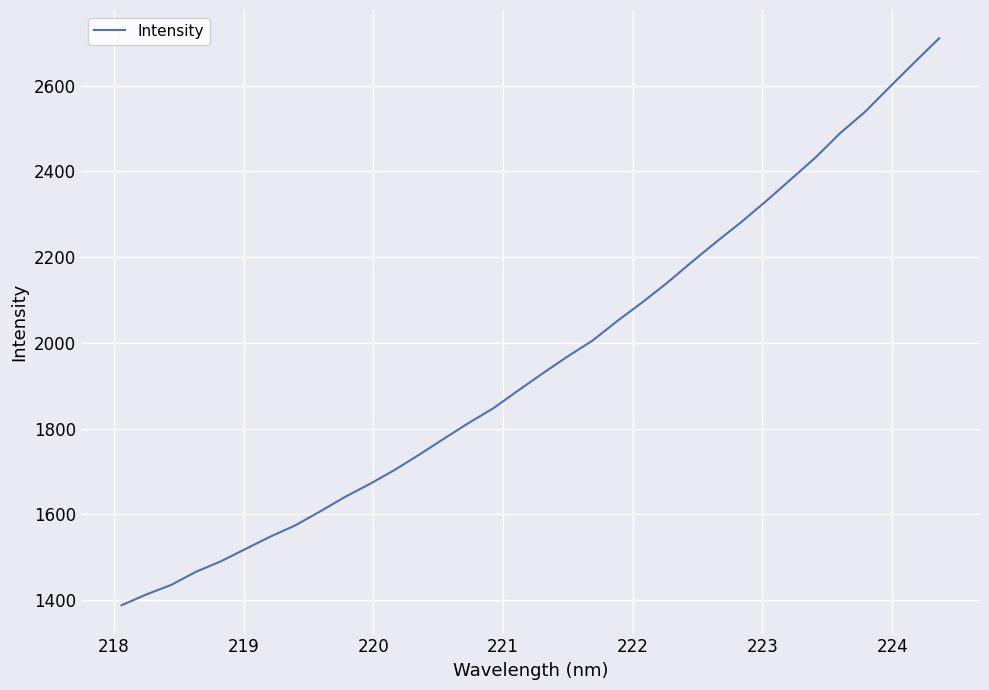

What is the difference between the maximum and minimum values?

1322.2